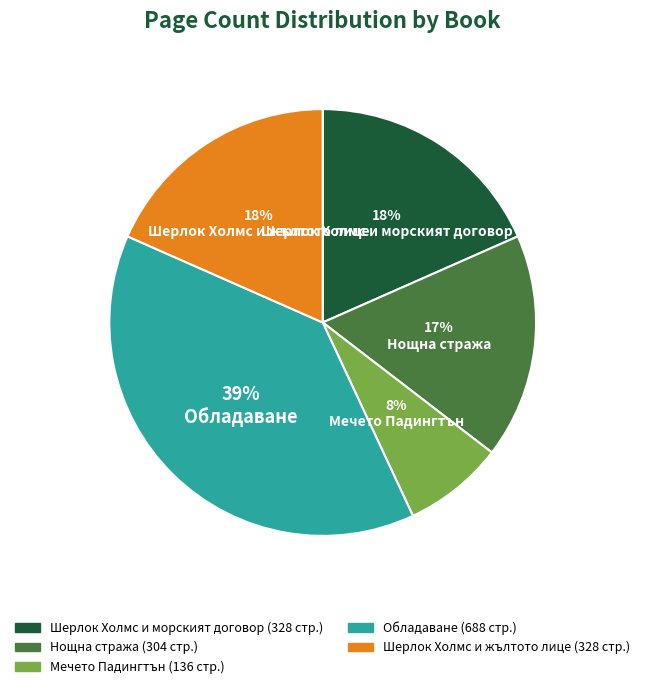

What percentage is the Обладаване slice, to the nearest percent?

39%